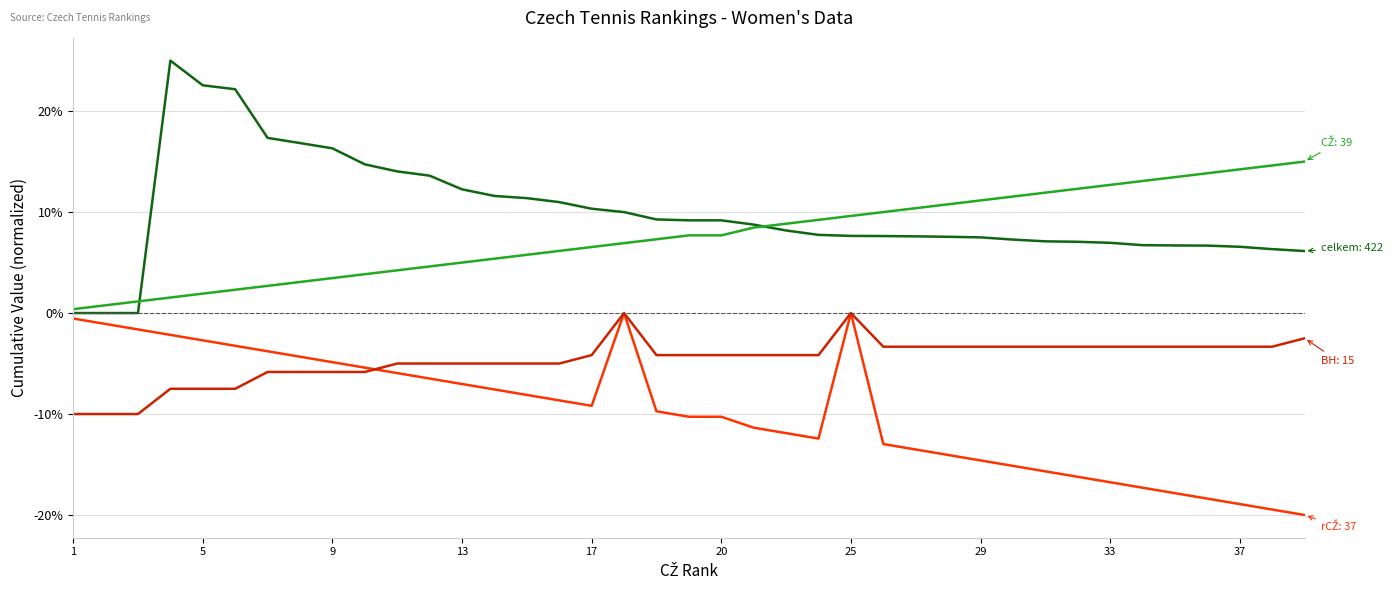

What is the smallest value displayed?

-20.0